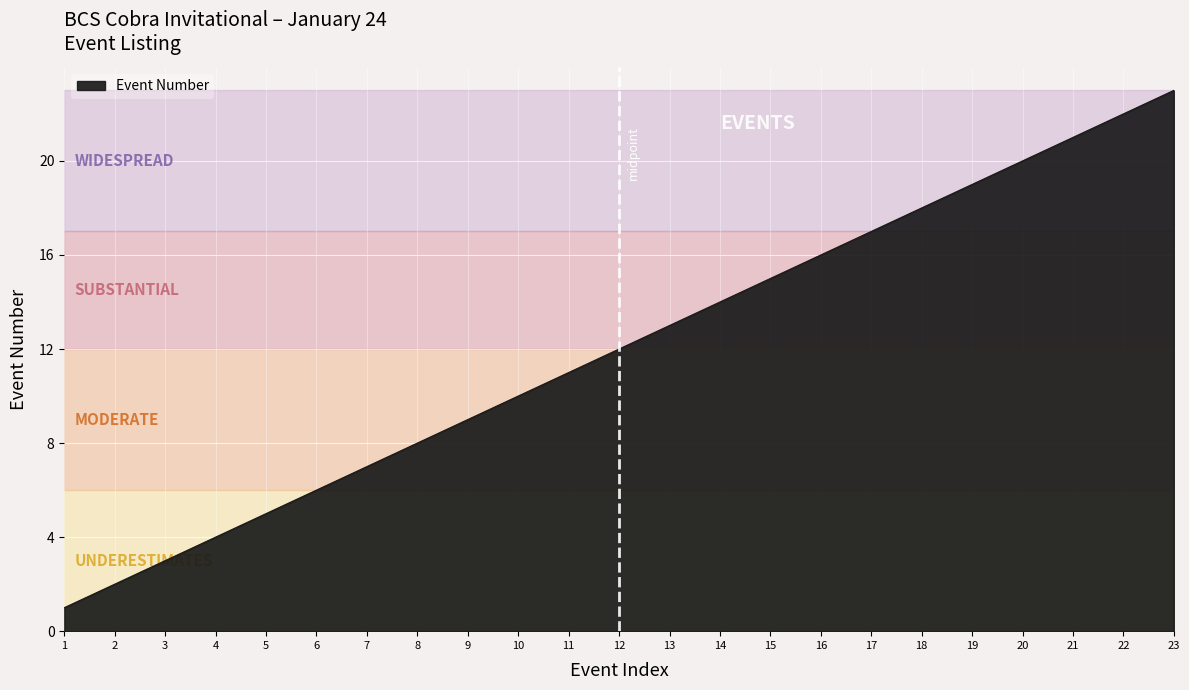

Which category has the highest value across all series?

23